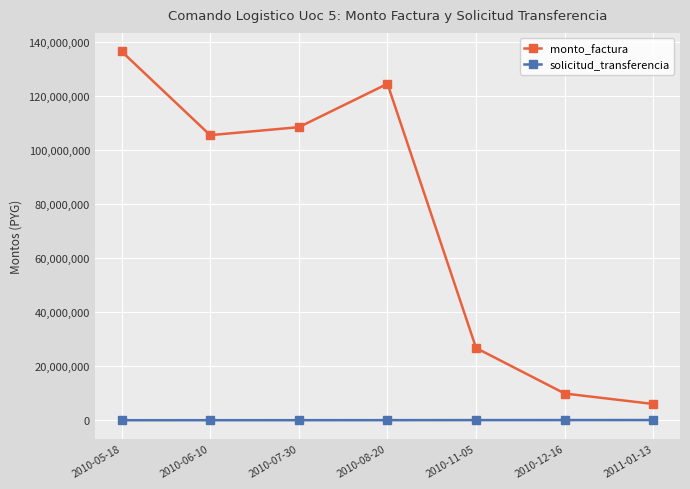

List the series in order of their peak value, highest first.

monto_factura, solicitud_transferencia